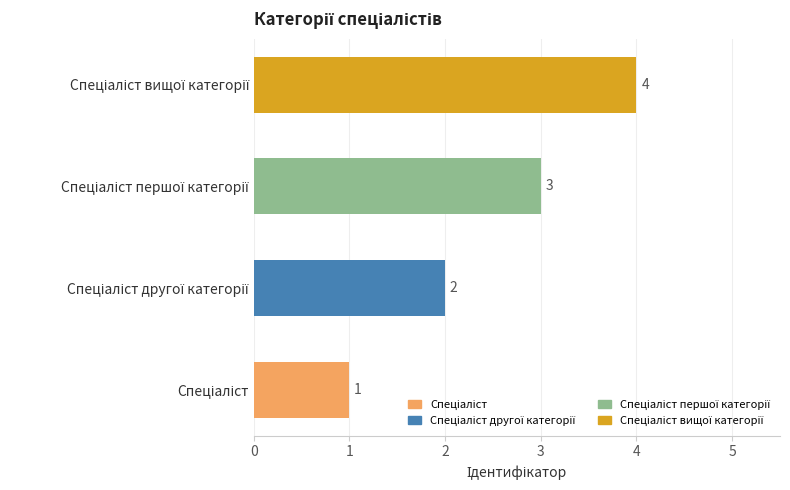

How many series are shown in this chart?

1